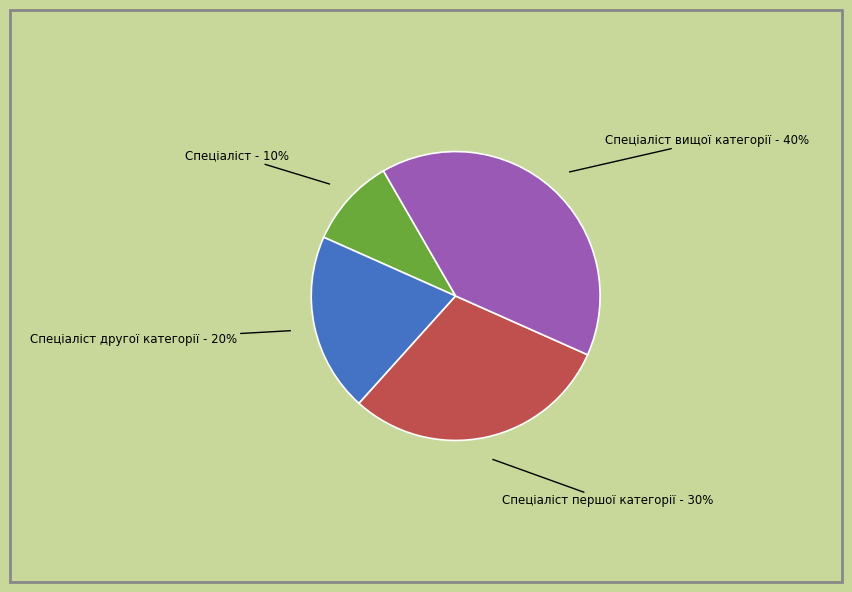

Count the number of slices in the pie.

4